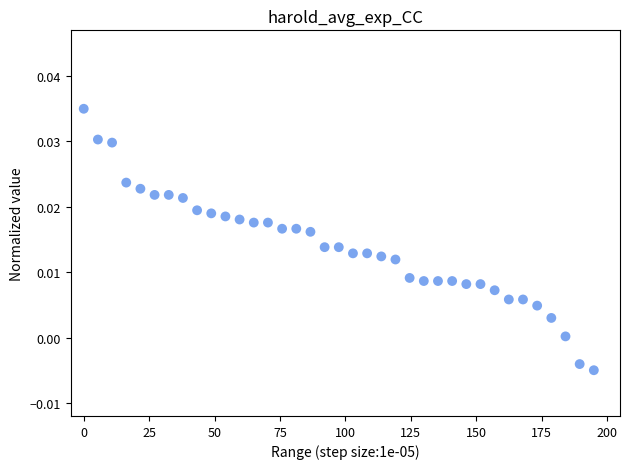

What is the range of X values (max minus min)?

195.0